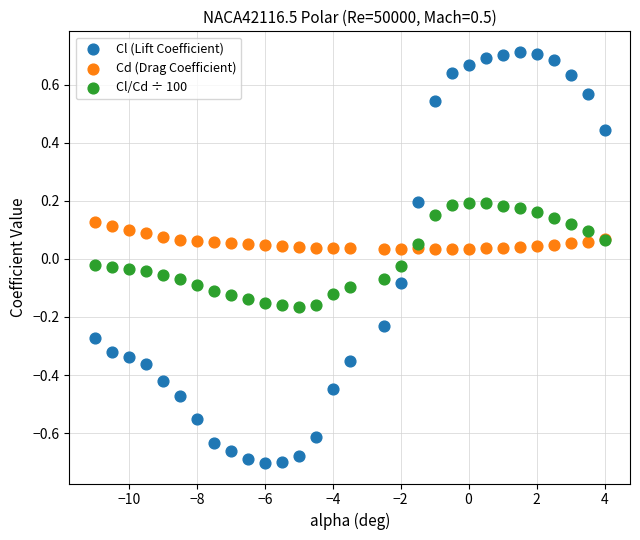

Which series has the largest Y range (max minus min)?

Cl (Lift Coefficient)